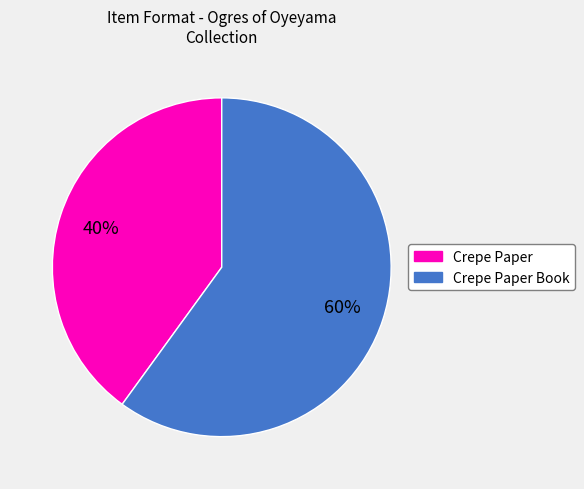

Is there a majority slice in this chart?

Yes